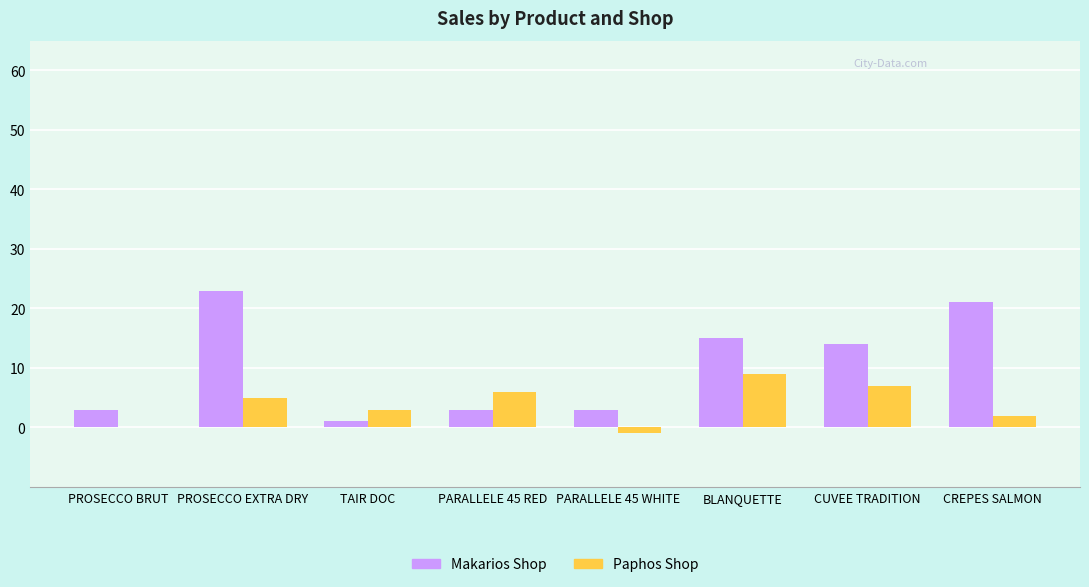

Which series changed the most between TAIR DOC and BLANQUETTE?

Makarios Shop